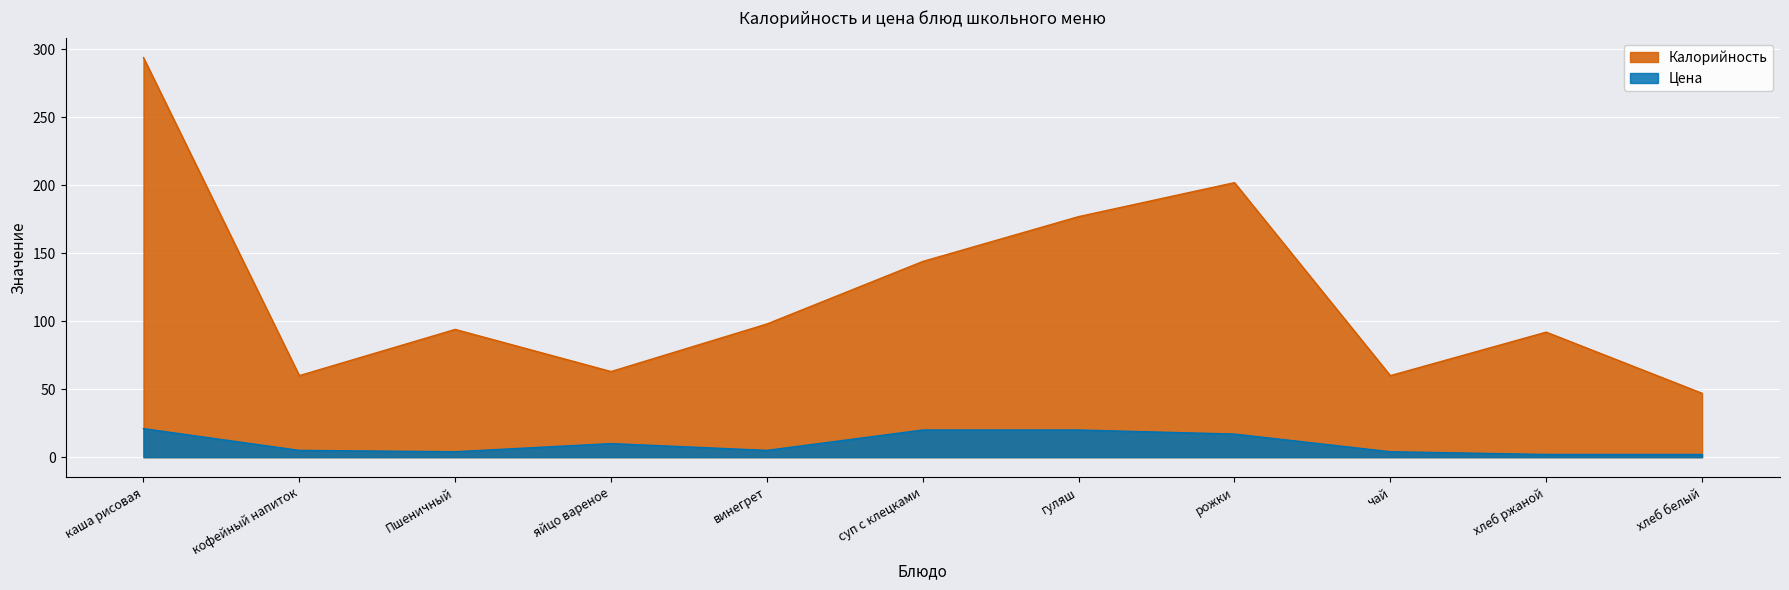

How many lines are shown in the chart?

2